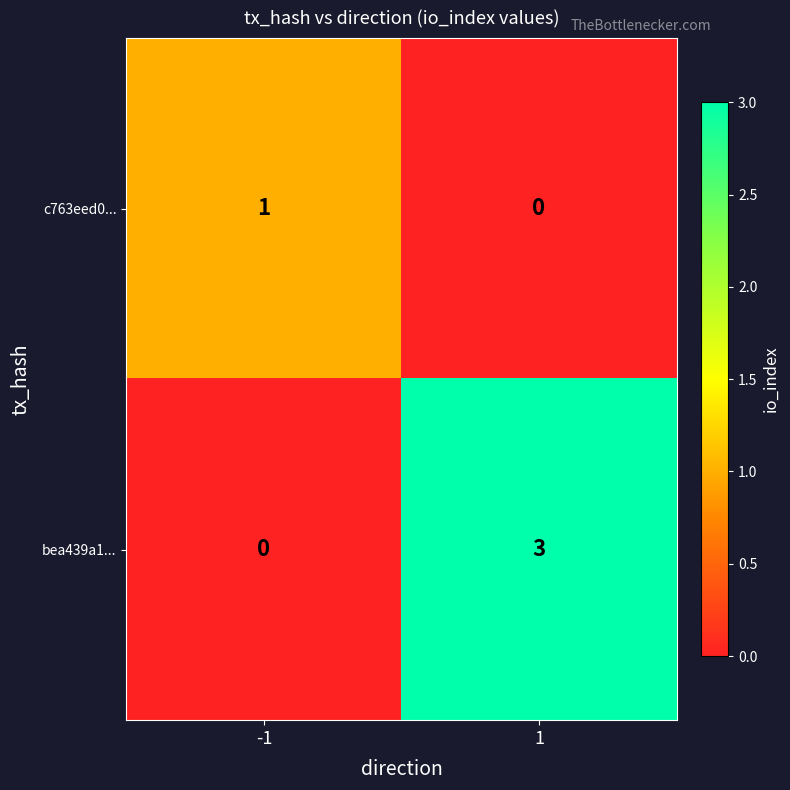

Rank the series at 1 from highest to lowest value.

bea439a1..., c763eed0...